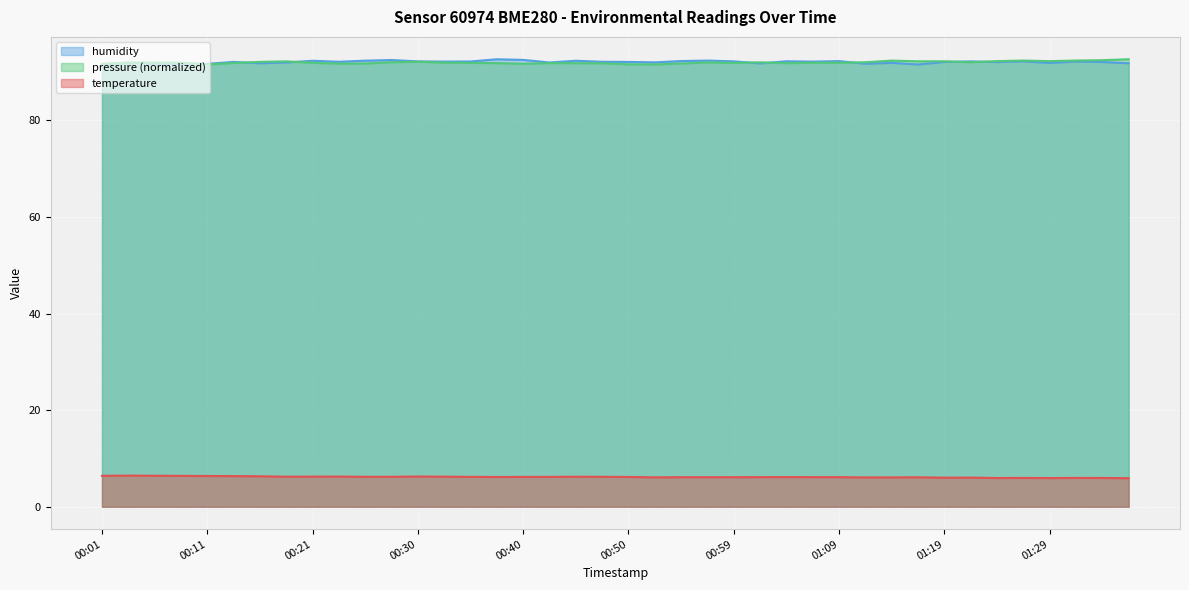

What are all the series names shown in the legend?

humidity, pressure (normalized), temperature